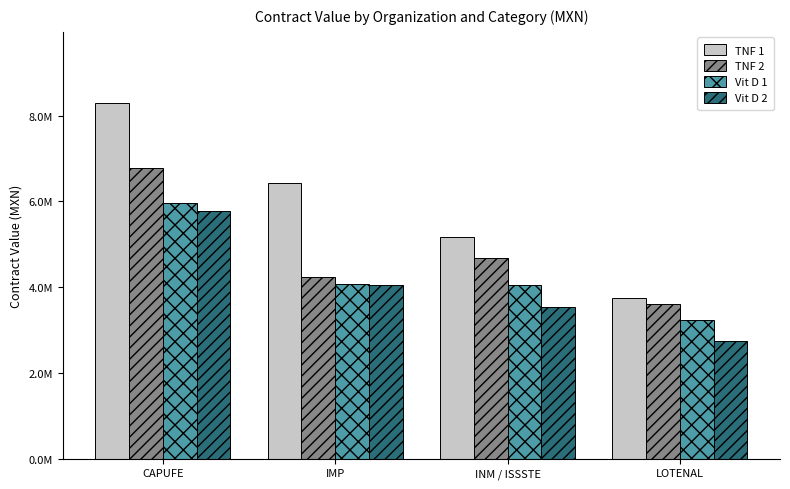

What are all the series names shown in the legend?

TNF 1, TNF 2, Vit D 1, Vit D 2